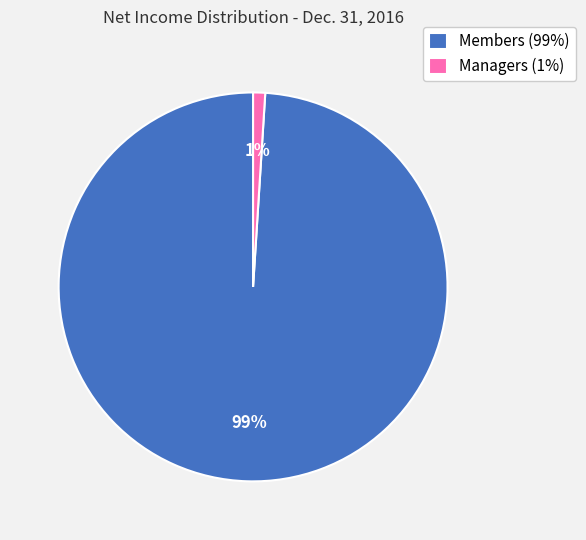

To the nearest percent, what is the average slice percentage?

50%